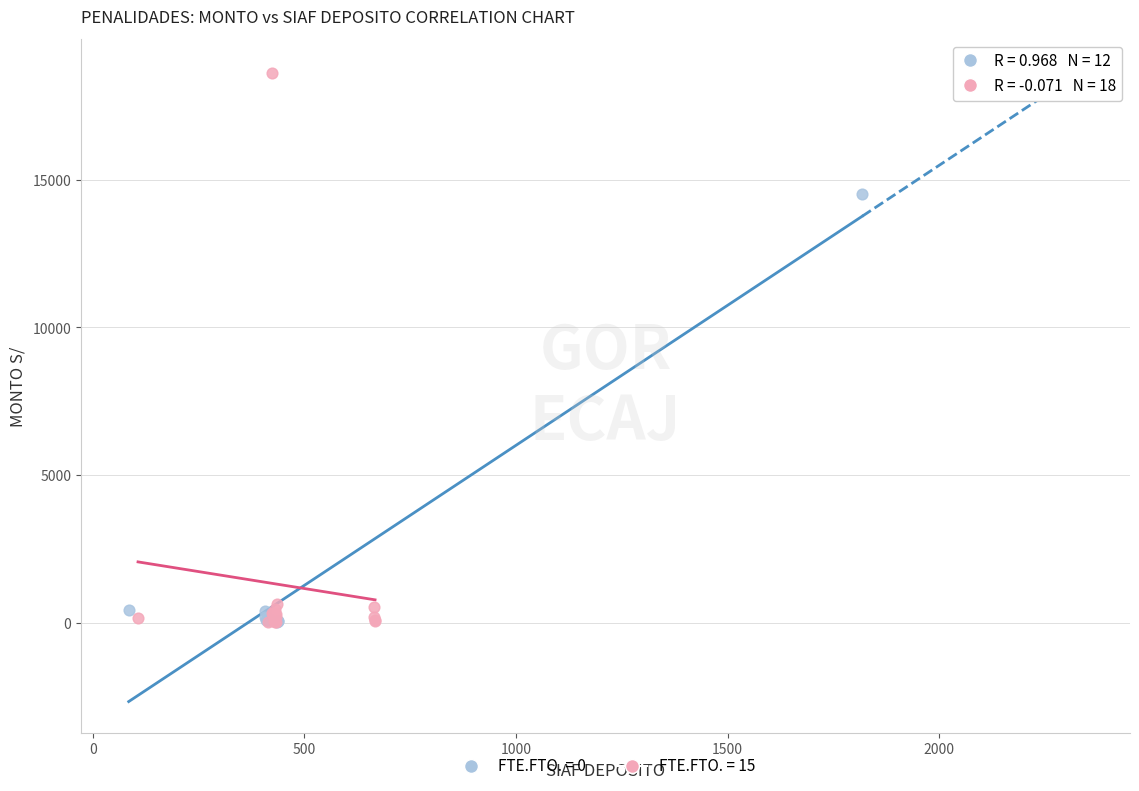

Which series has the widest spread of Y values?

FTE.FTO. = 15